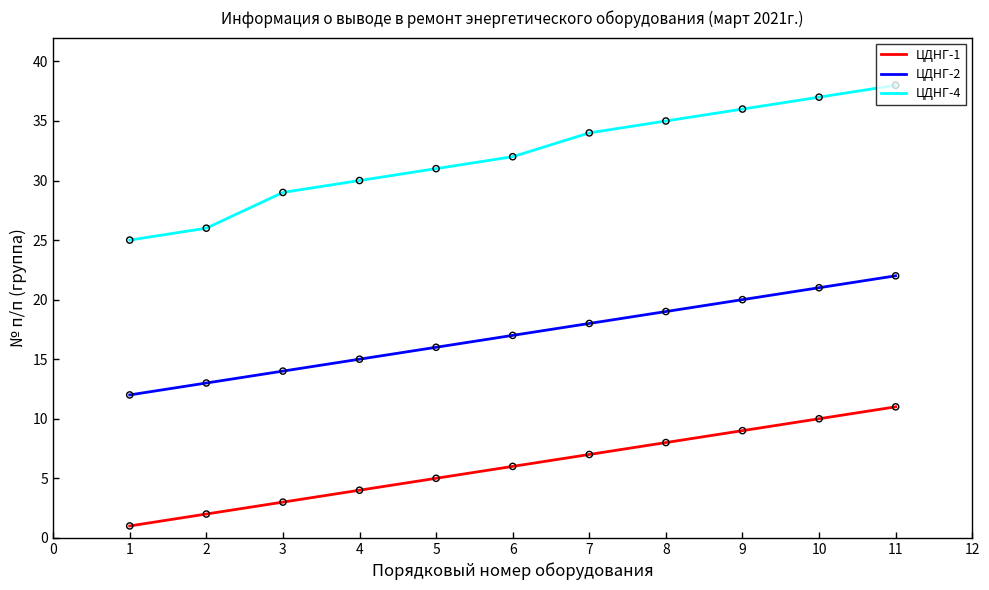

Is the value of ЦДНГ-4 at 4 greater than the value of ЦДНГ-1 at 7?

Yes